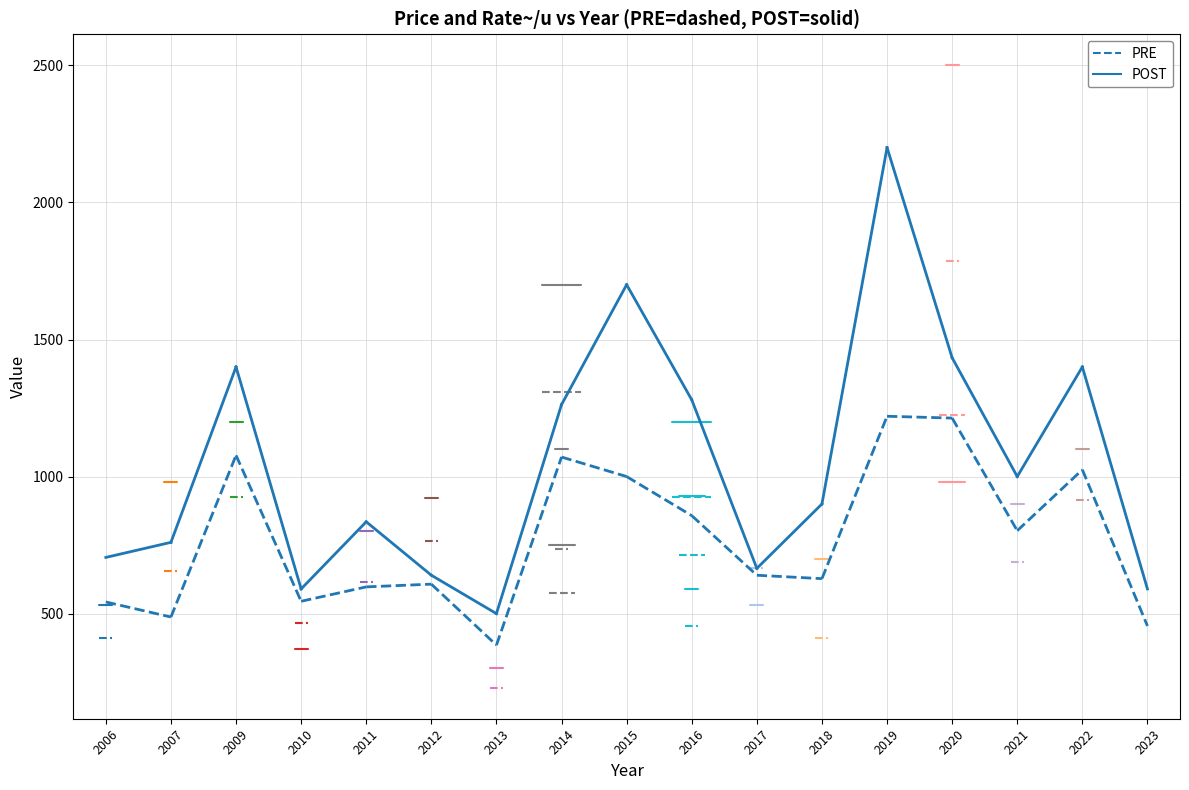

What is the spread (max minus min) of values at 2007?

272.5